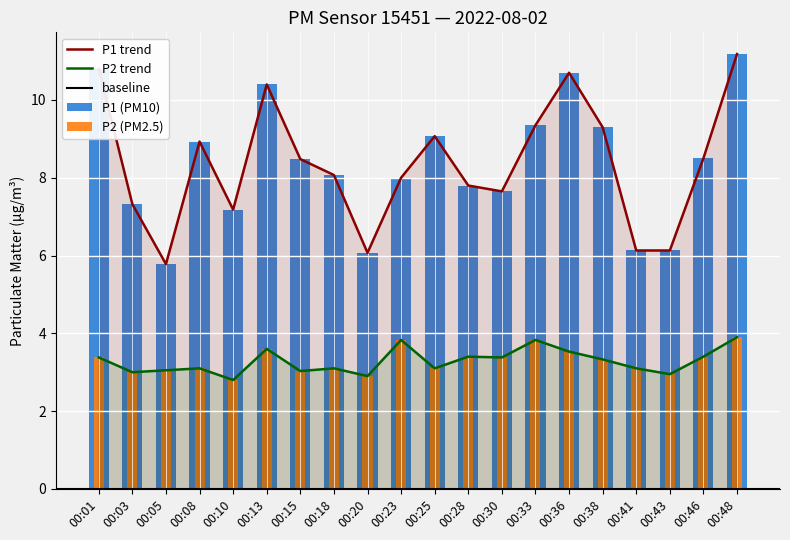

Rank the categories by P1 value from highest to lowest.

00:48, 00:01, 00:36, 00:13, 00:33, 00:38, 00:25, 00:08, 00:46, 00:15, 00:18, 00:23, 00:28, 00:30, 00:03, 00:10, 00:41, 00:43, 00:20, 00:05